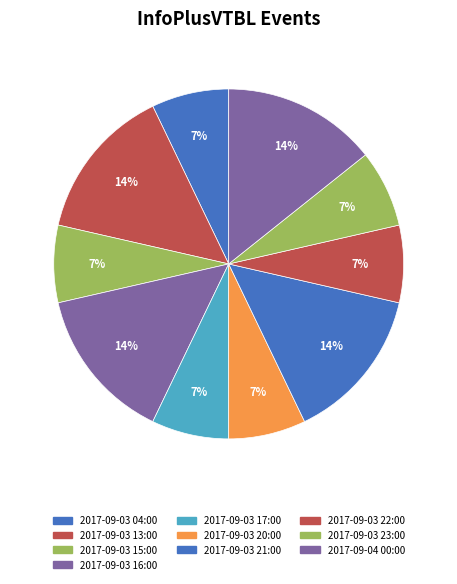

Does 2017-09-03 22:00 represent more than half of the total?

No